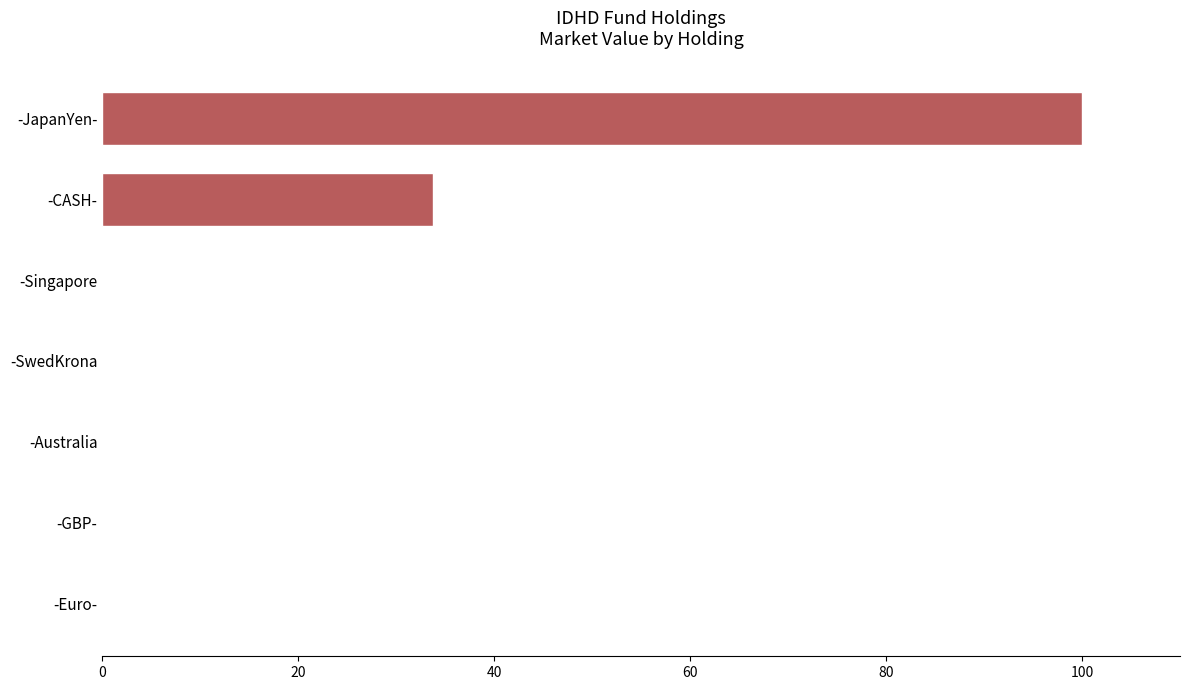

What is the sum of all values?

133.8